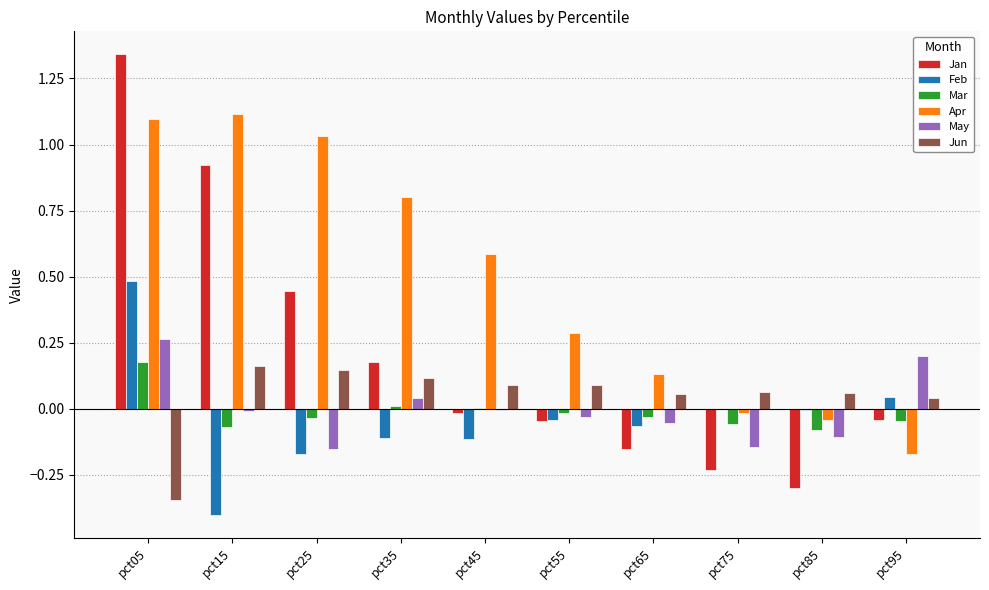

Are the bars horizontal?

No